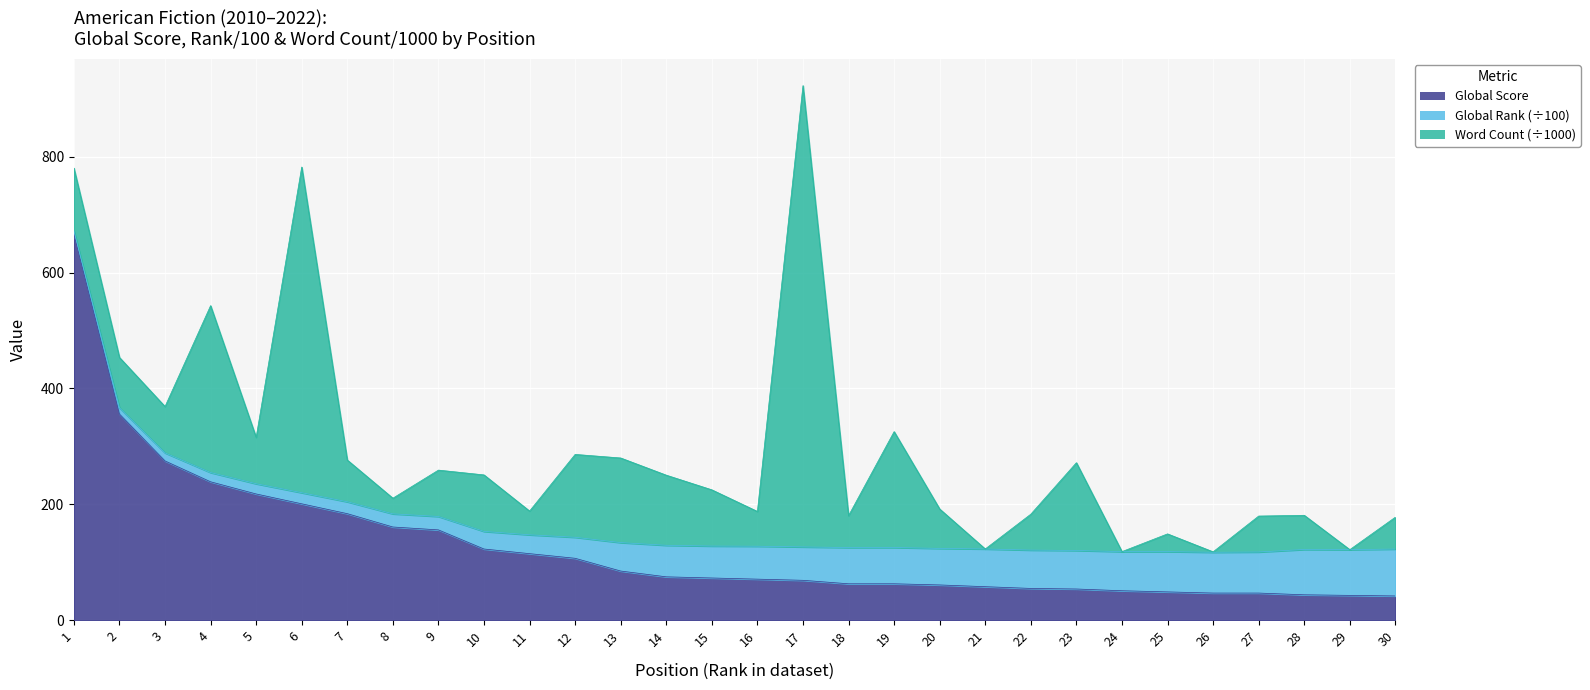

What is the difference between the Global Score values at 10 and 27?

76.0